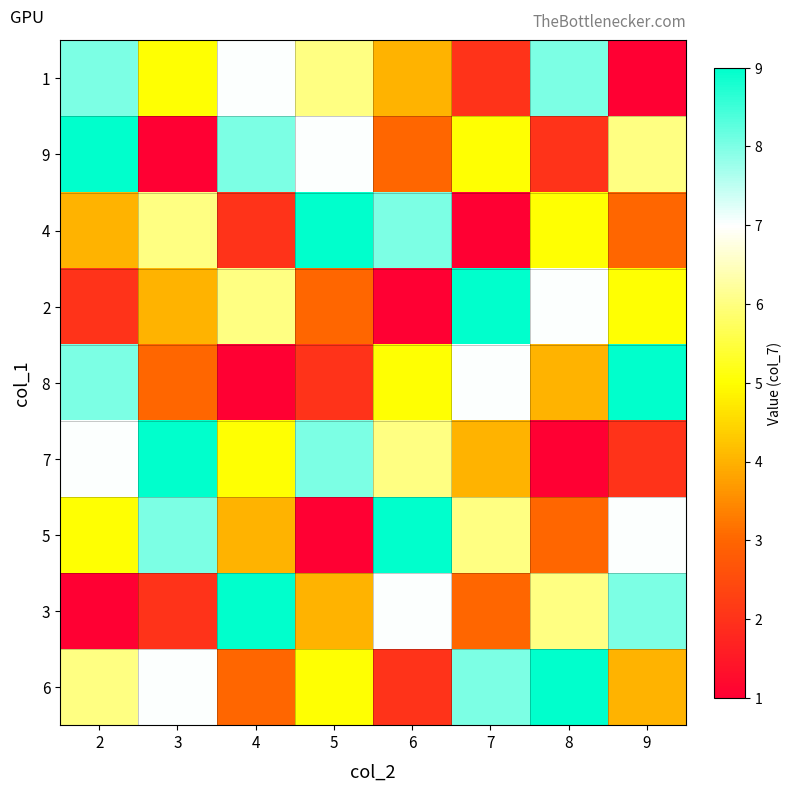

What is the minimum value shown in the chart?

1